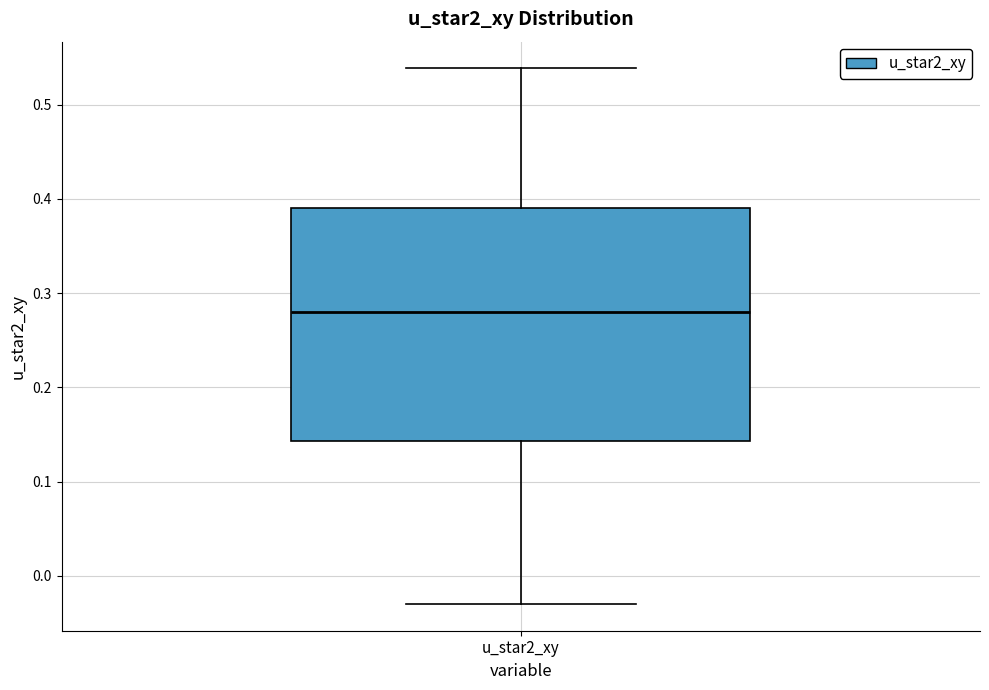

Where is the upper edge of the box for u_star2_xy on the y-axis? The values are not printed on the chart, so give them approximately, as read against the axis.

0.39